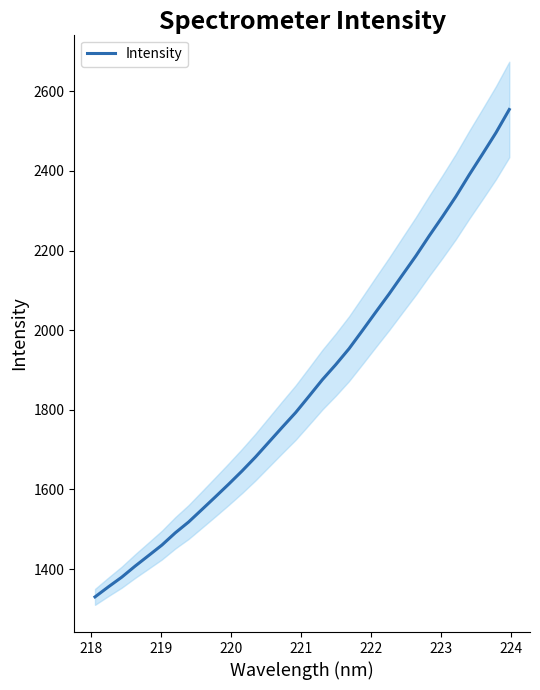

Reading left to right, what are all the values shown in this chart?

1330.0	1355.3	1379.6	1407.4	1433.7	1460.2	1490.9	1518.2	1549.7	1581.3	1613.4	1646.5	1681.4	1718.7	1756.1	1792.9	1833.9	1875.5	1913.2	1953.4	1999.0	2045.3	2091.0	2138.8	2186.2	2236.7	2285.3	2335.7	2390.3	2442.6	2495.8	2554.2